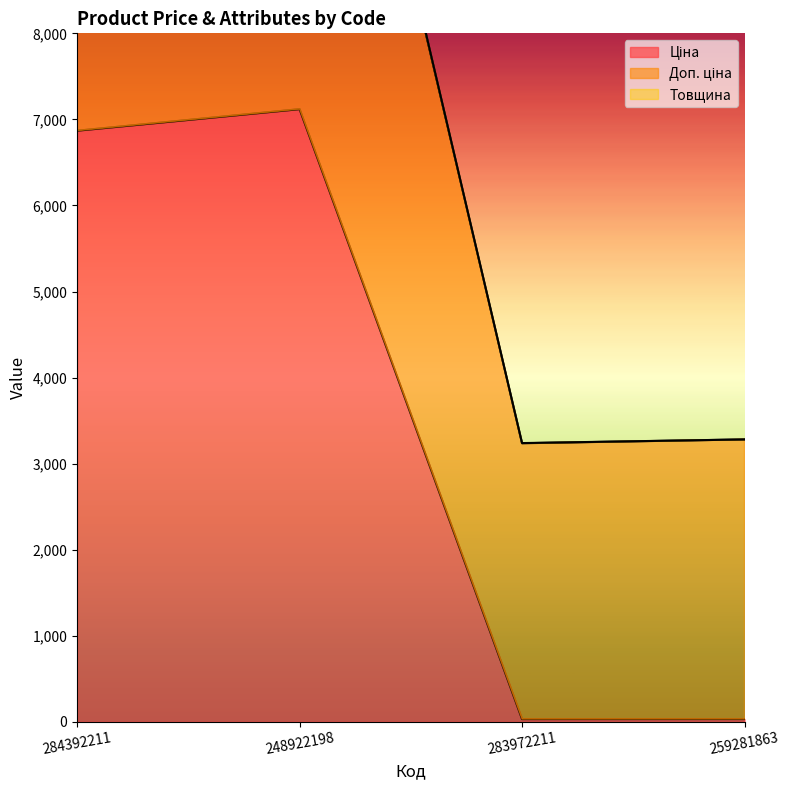

Is it true that Доп. ціна equals 893.7 at 283972211?

False